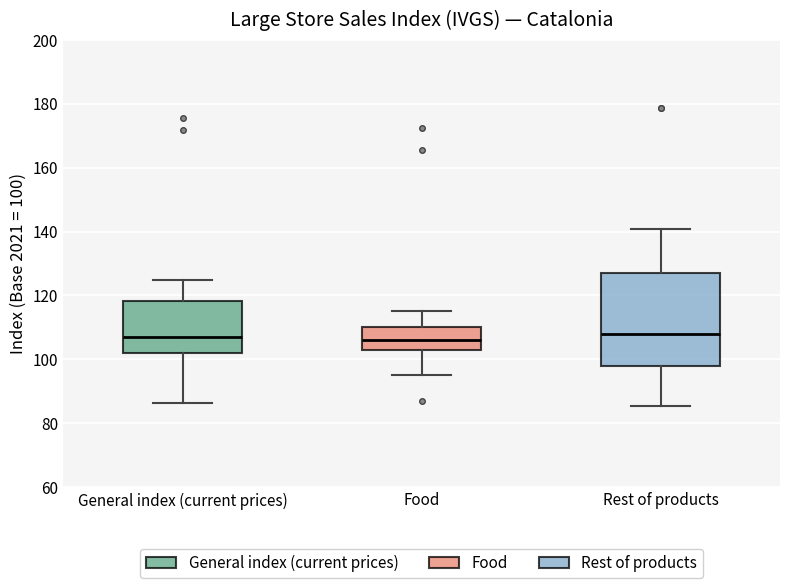

Reading left to right, transcribe this box plot: for each box, give where its median line is, the range the box spans, and where its two whiskers end, as read against the y-axis. The values are not printed on the chart, so give them approximately, as read against the axis.

General index (current prices): median 108, box 102 to 118, whiskers 86 to 124
Food: median 106, box 102 to 110, whiskers 96 to 116
Rest of products: median 108, box 98 to 128, whiskers 86 to 140